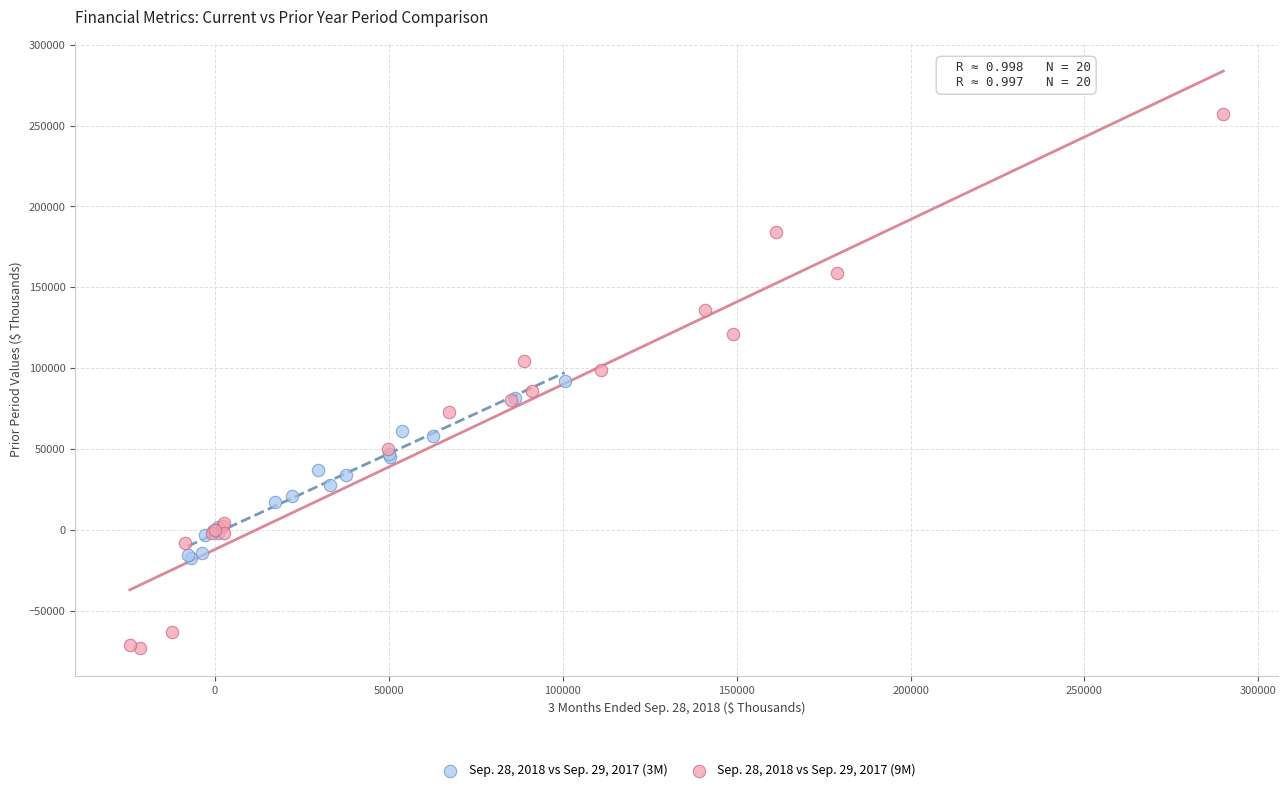

What are all the series names shown in the legend?

Sep. 28, 2018 vs Sep. 29, 2017 (3M), Sep. 28, 2018 vs Sep. 29, 2017 (9M)